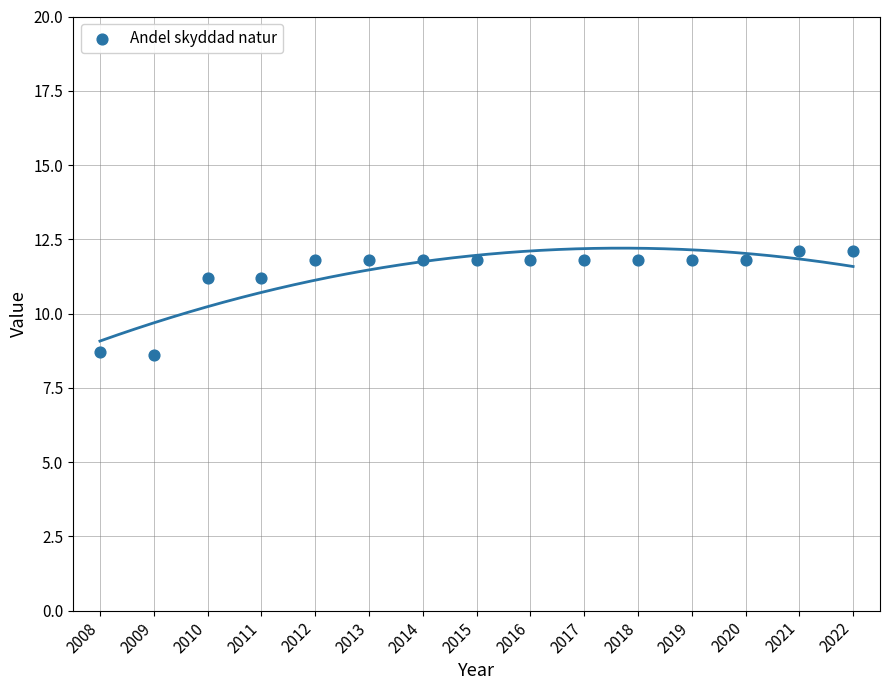

What is the range of Y values (max minus min)?

3.5